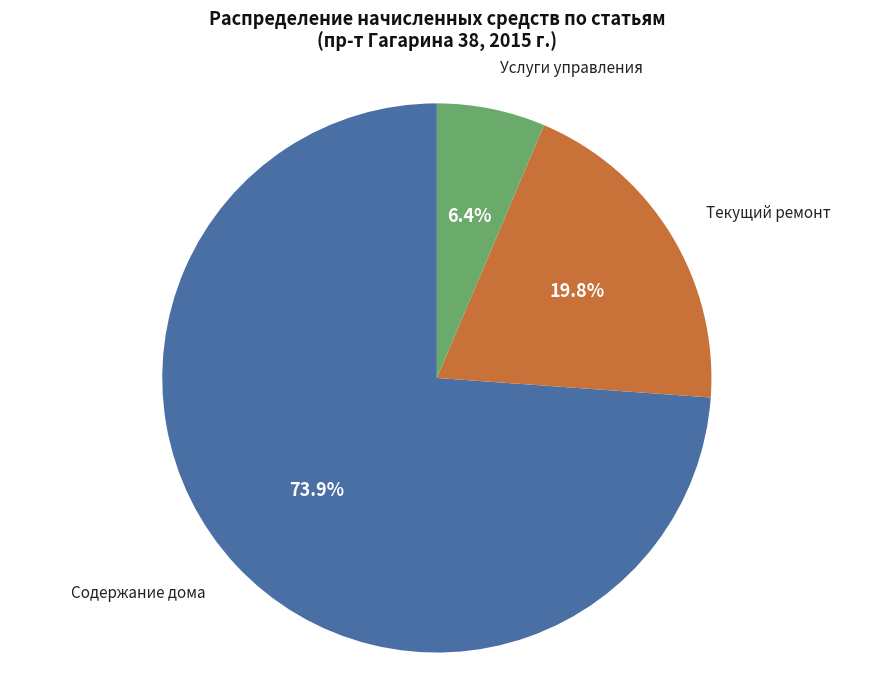

True or false: Текущий ремонт accounts for 20% of the total.

True